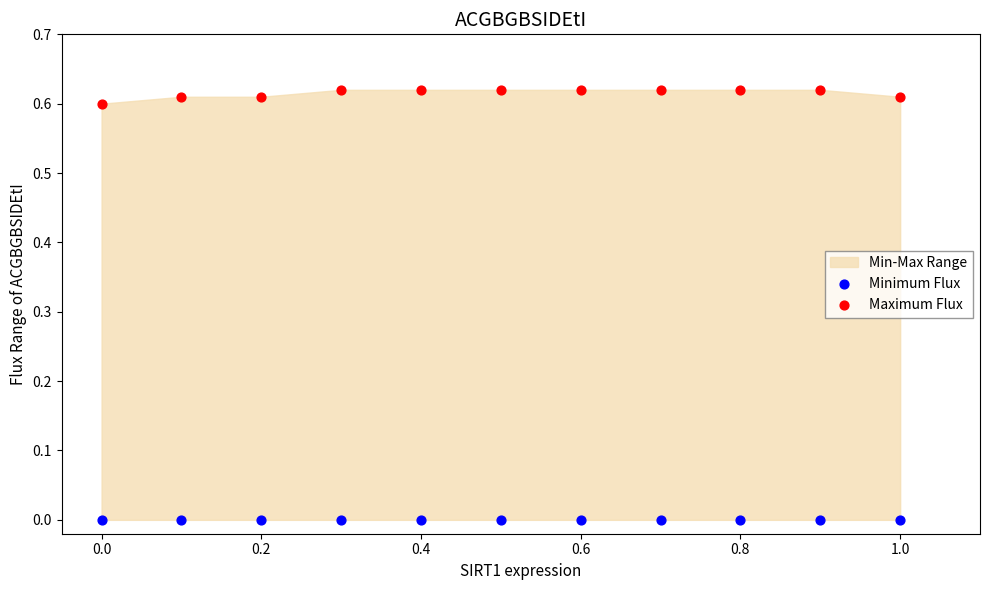

Which series reaches the minimum Y coordinate?

Minimum Flux